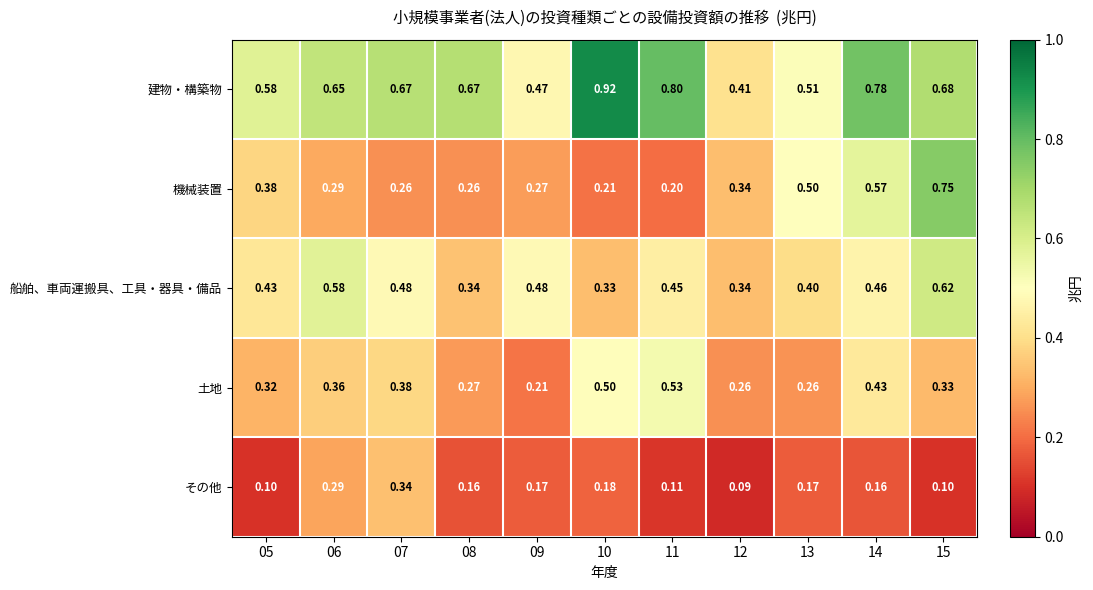

Which series has the largest range (max minus min)?

機械装置